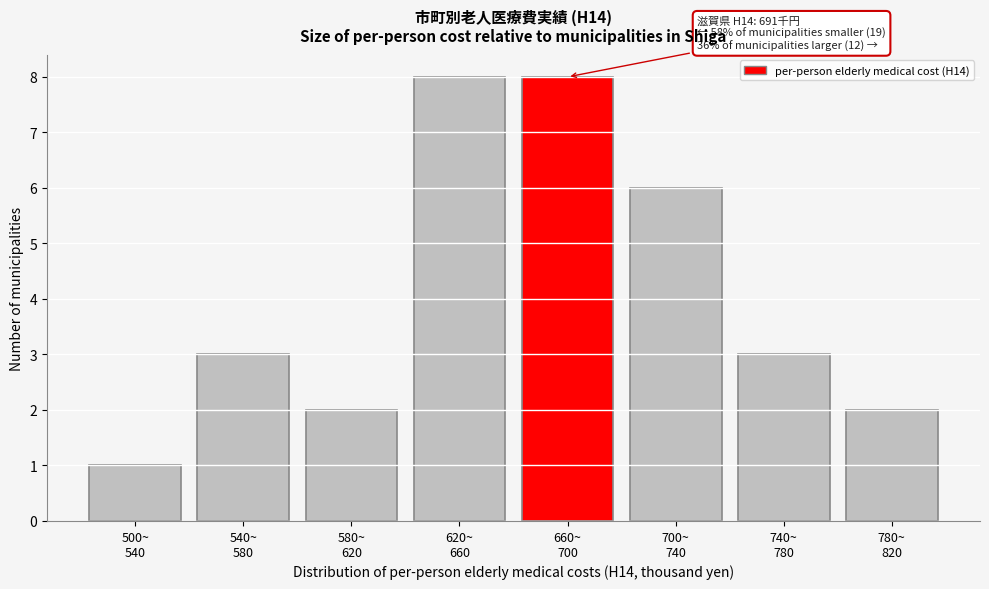

Reading right to left, transcribe all the data shown in this chart.

2	3	6	8	8	2	3	1